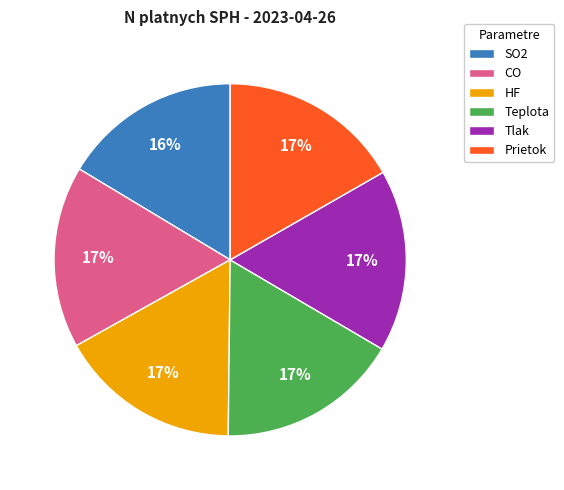

Does SO2 account for over 50% of the chart?

No